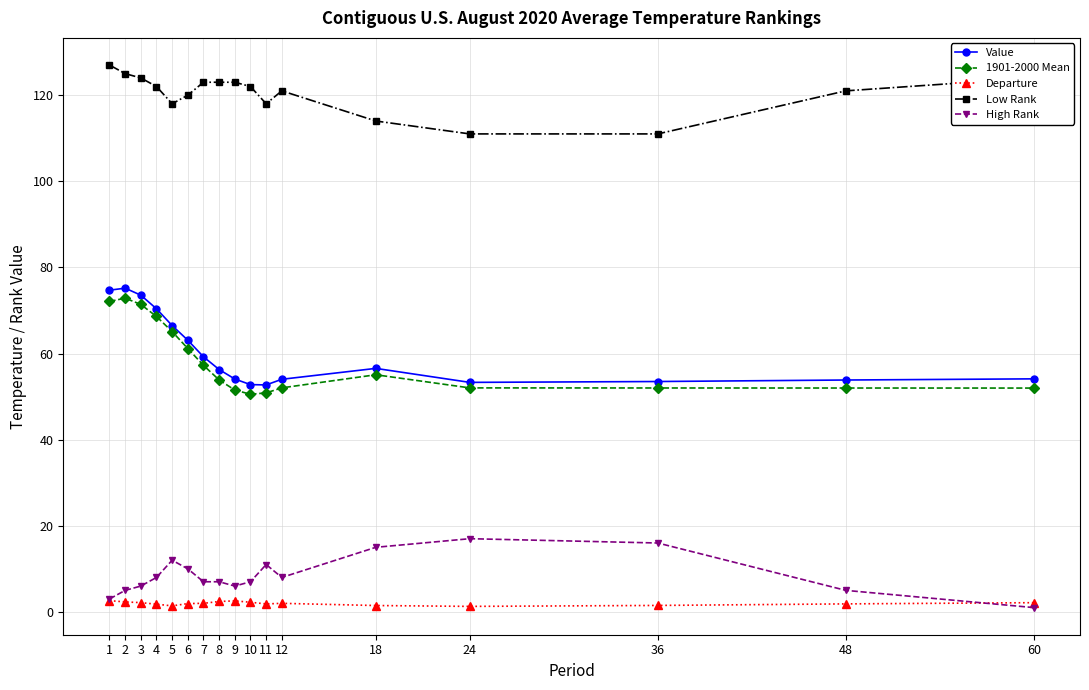

True or false: High Rank has a value of 7.0 at 8.

True